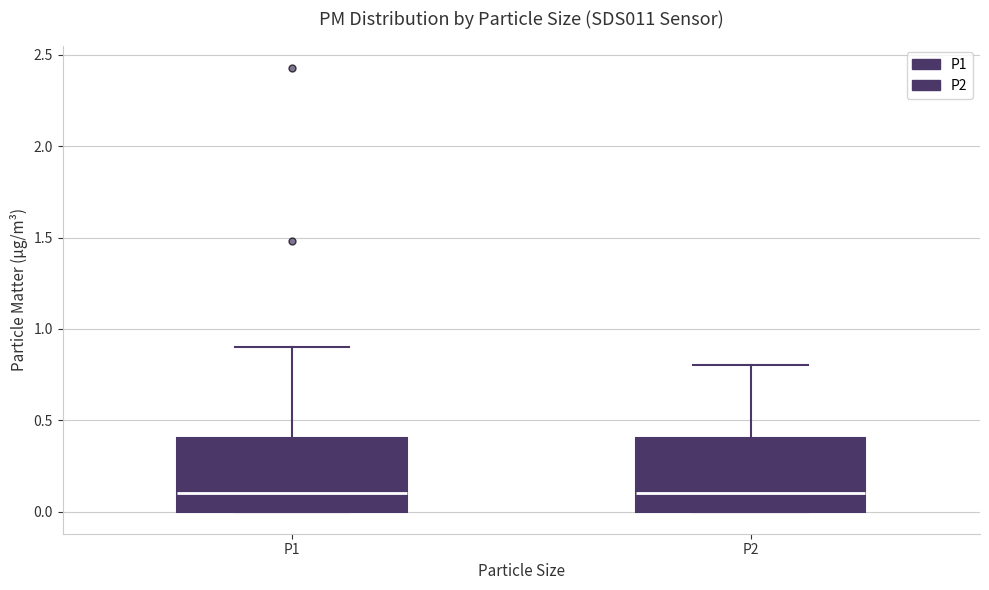

Reading left to right, read every box against the y-axis: the position of its median line, the range the box covers, and the ends of its whiskers. The values are not printed on the chart, so give them approximately, as read against the axis.

P1: median 0.1, box 0.0 to 0.4, whiskers 0.0 to 0.9
P2: median 0.1, box 0.0 to 0.4, whiskers 0.0 to 0.8